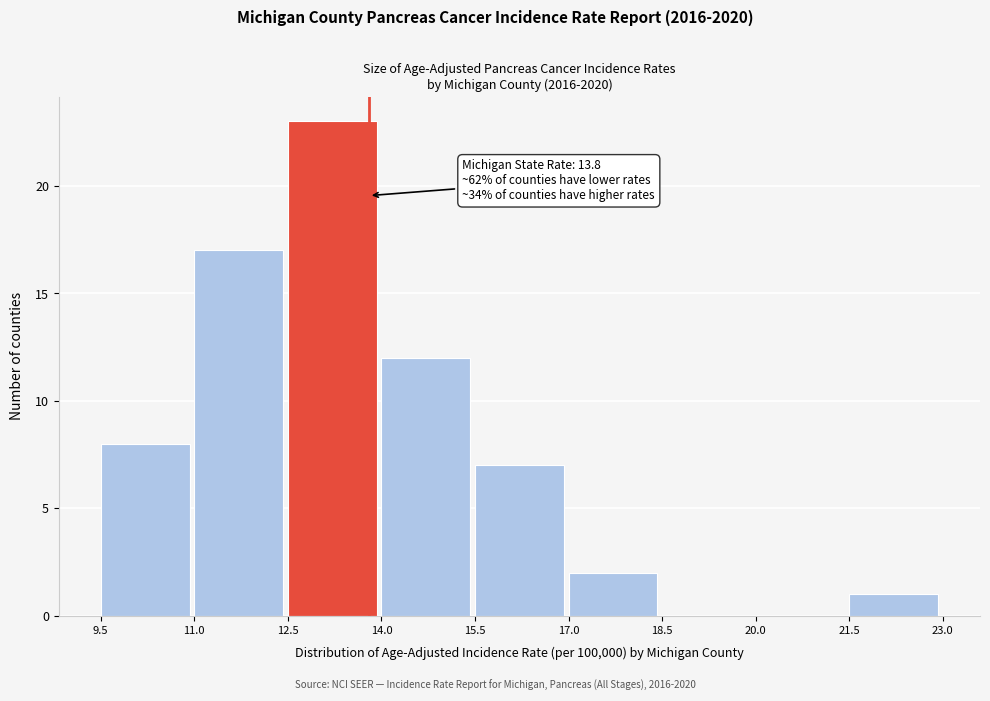

Which range on the x-axis has the tallest bar?

12.5 to 14.0